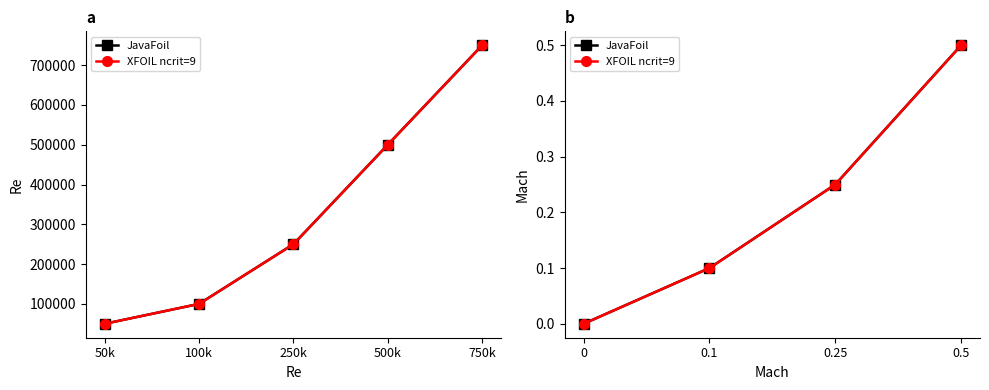

True or false: XFOIL ncrit=9 and JavaFoil intersect in this chart.

False